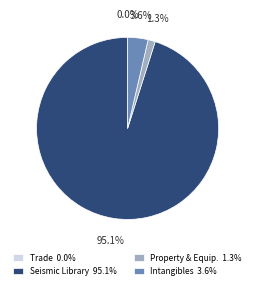

Which has a higher value, Intangibles 3.6% or Property & Equip. 1.3%?

Intangibles 3.6%